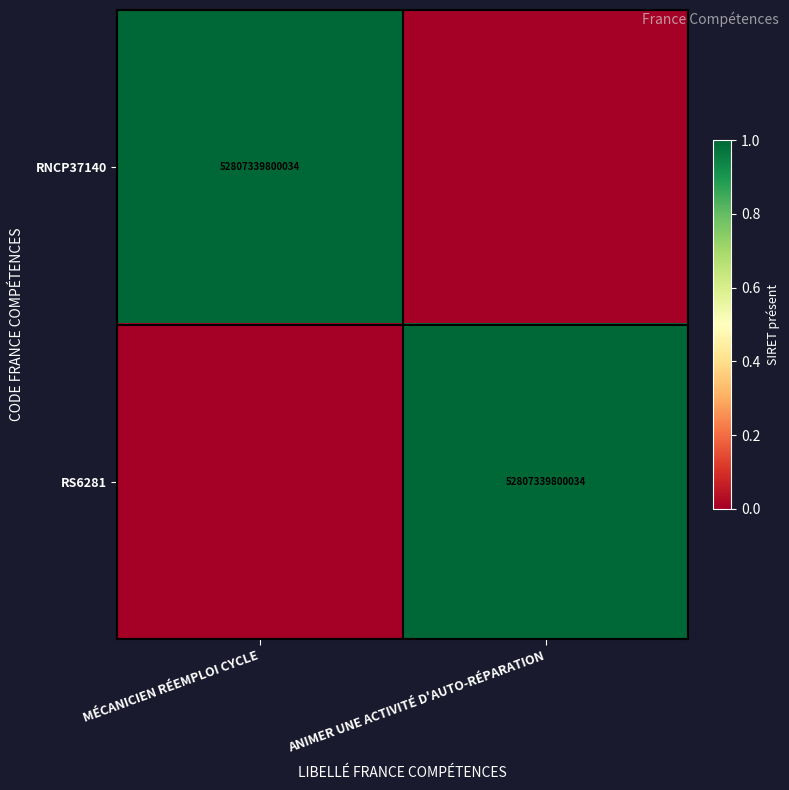

The RNCP37140 series shows 52807339800034 at MÉCANICIEN RÉEMPLOI CYCLE. True or false?

True